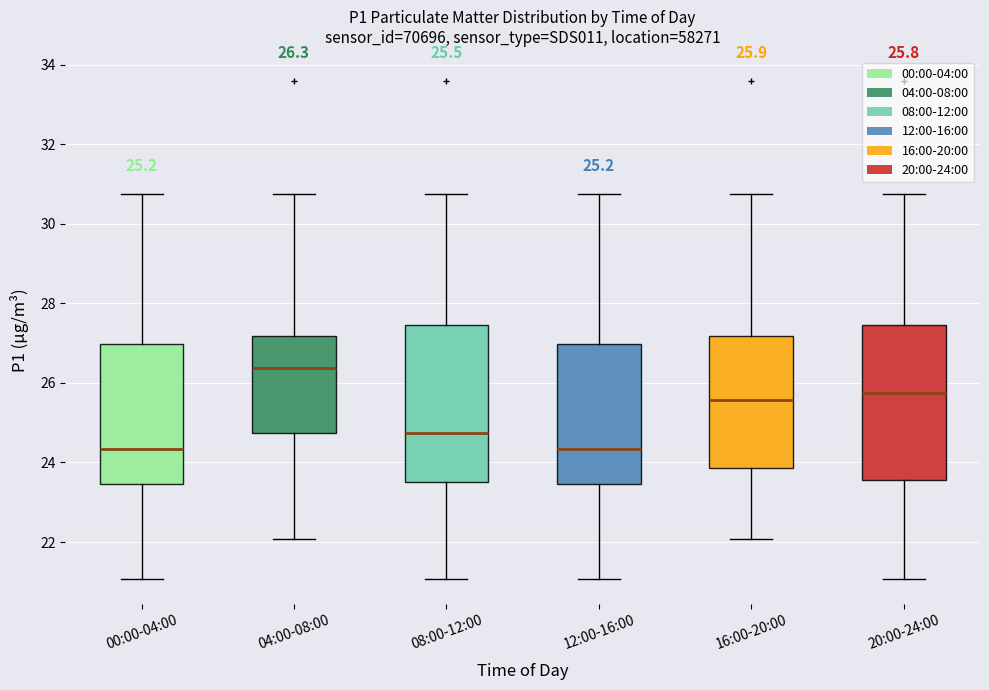

Which box has the highest median line?

04:00-08:00